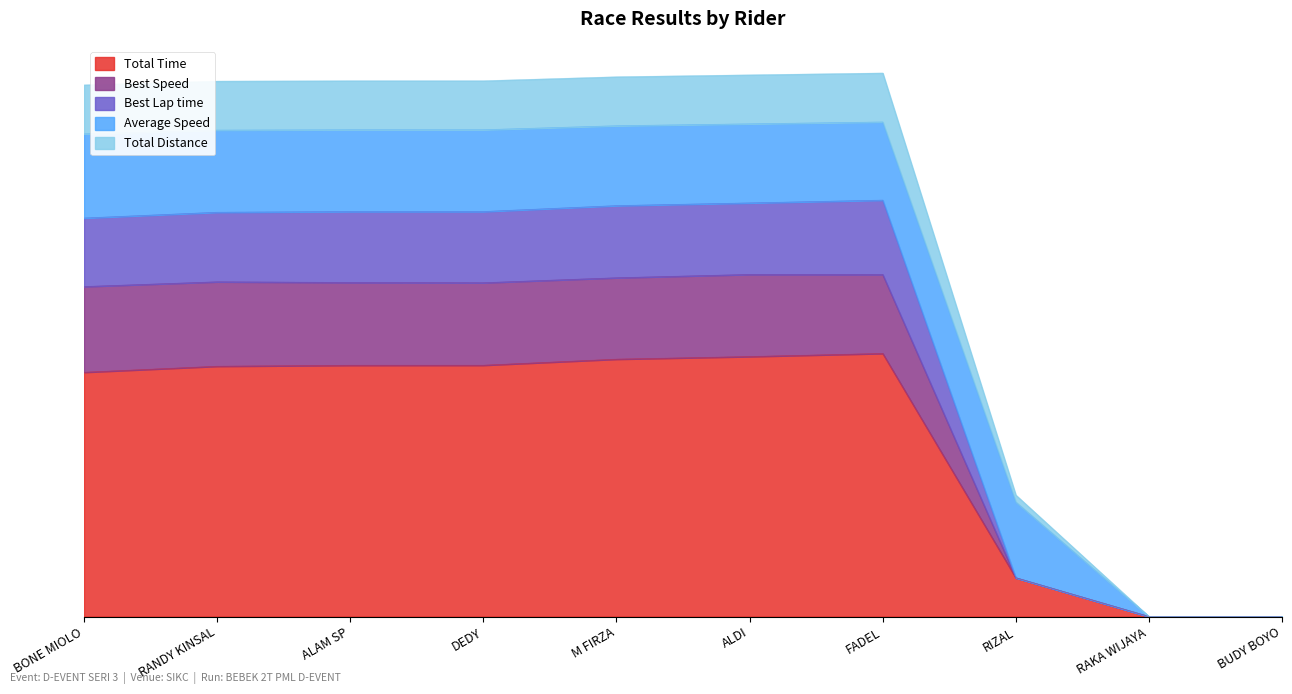

At which label is Best Lap time closest to 146?

RIZAL